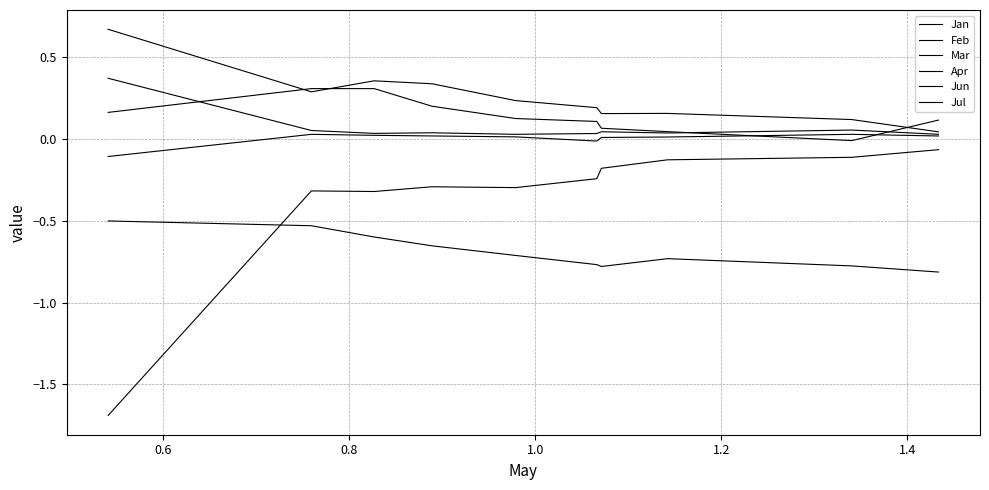

Is this an area chart (filled region under the line)?

No